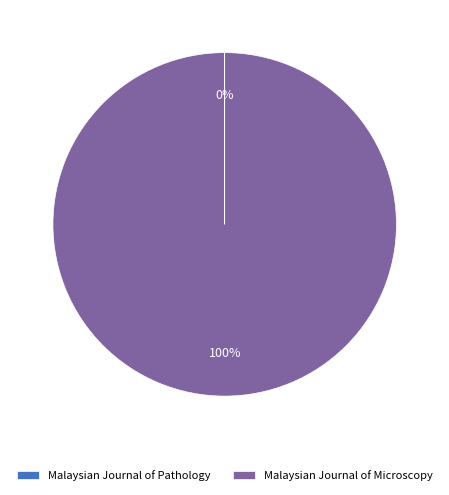

To the nearest percent, what is the average slice percentage?

50%